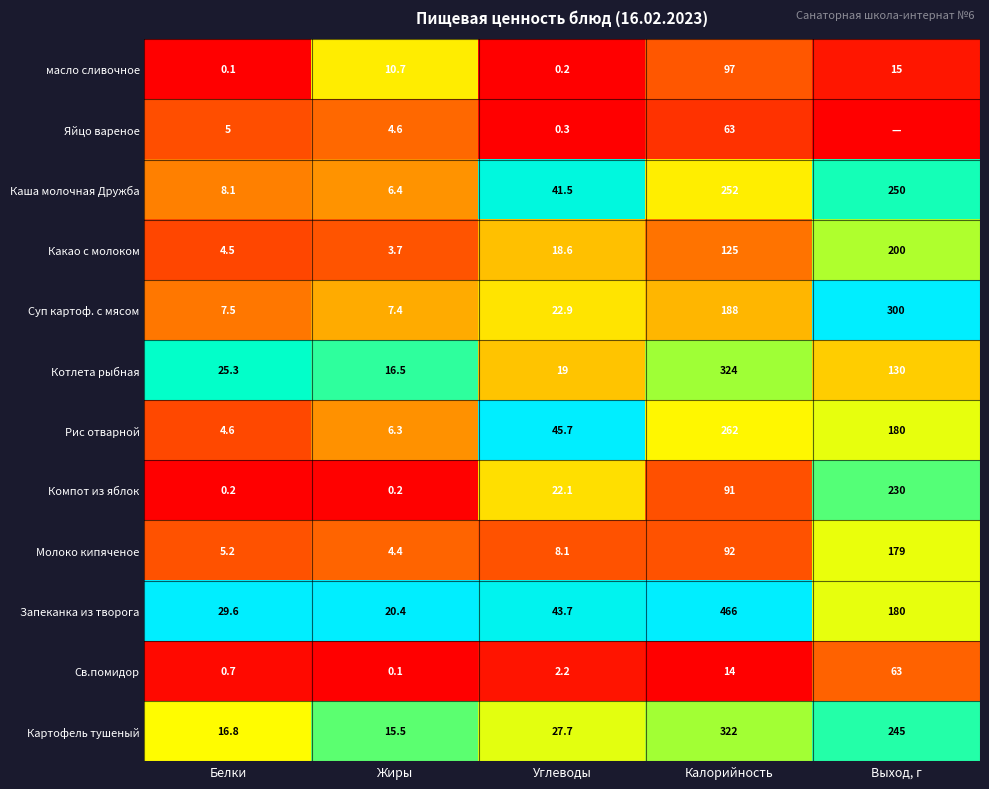

What is the spread (max minus min) of values at Углеводы?

45.5